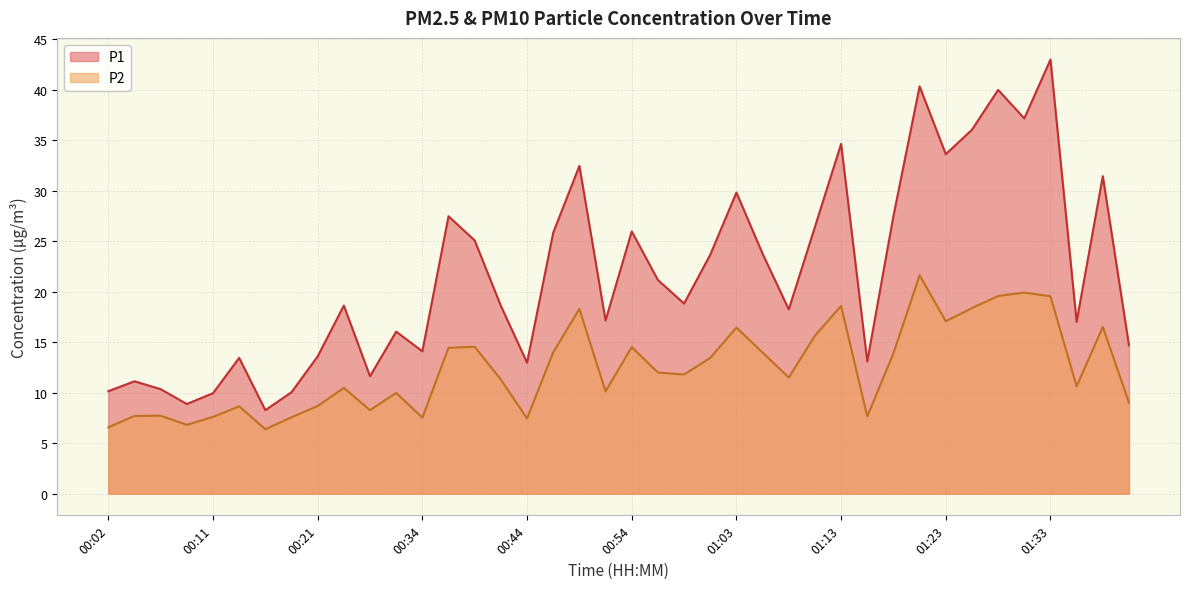

What is the minimum value for P2?

6.4